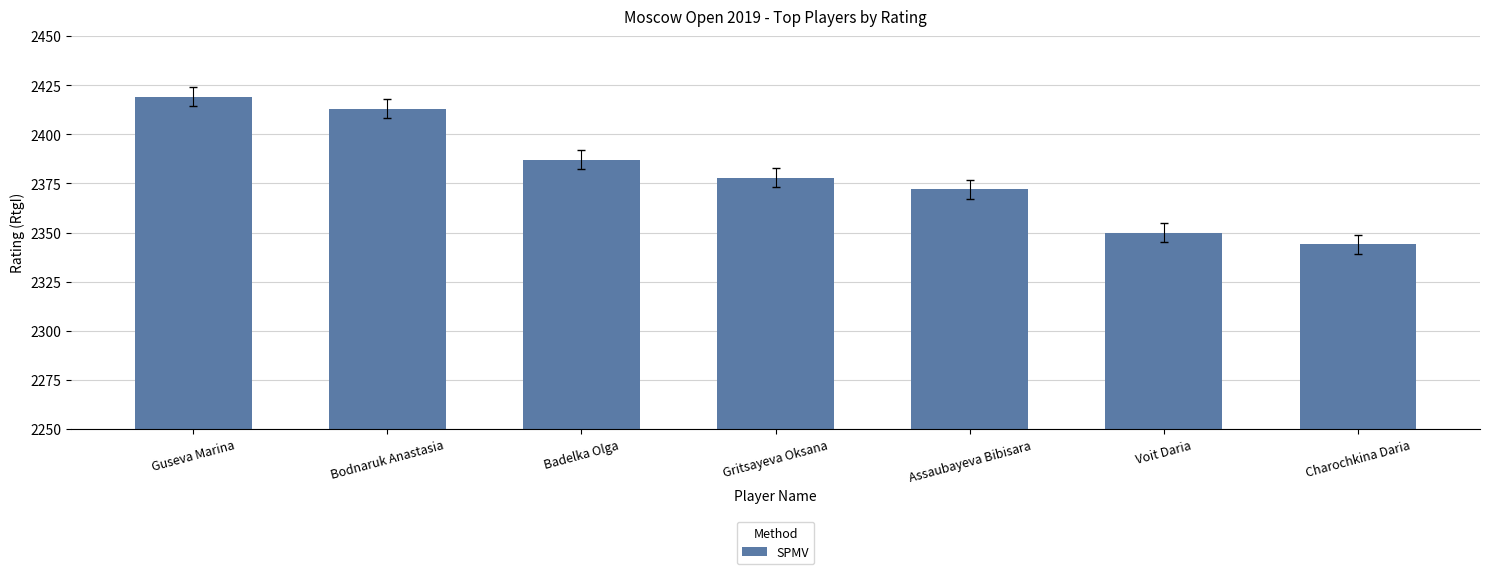

Rank the categories by value from highest to lowest.

Guseva Marina, Bodnaruk Anastasia, Badelka Olga, Gritsayeva Oksana, Assaubayeva Bibisara, Voit Daria, Charochkina Daria